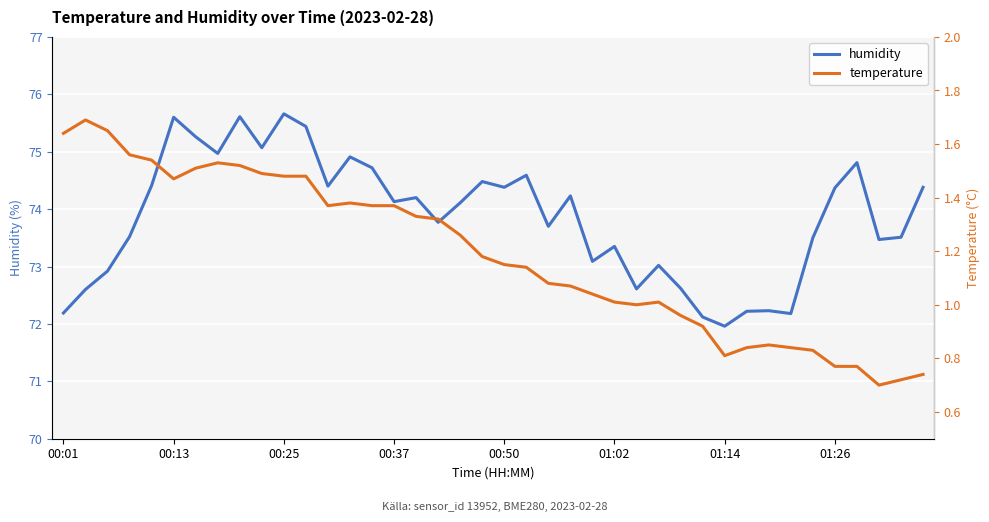

True or false: humidity and temperature intersect in this chart.

False